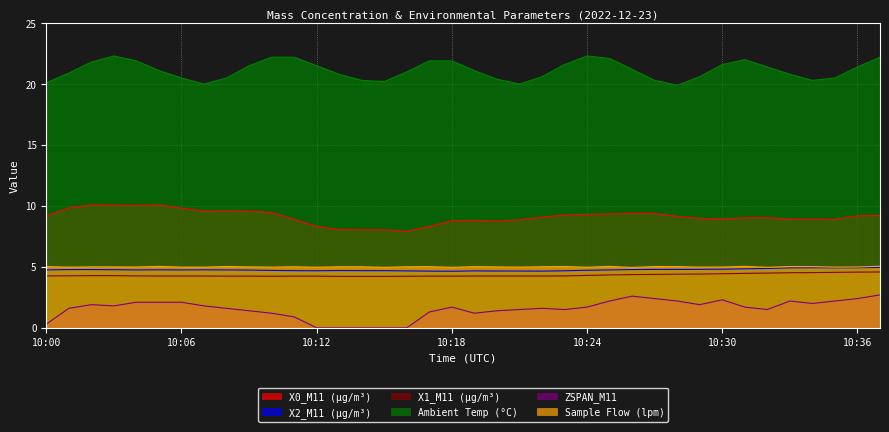

What is the difference between the highest and lowest values at 10:23?

20.1